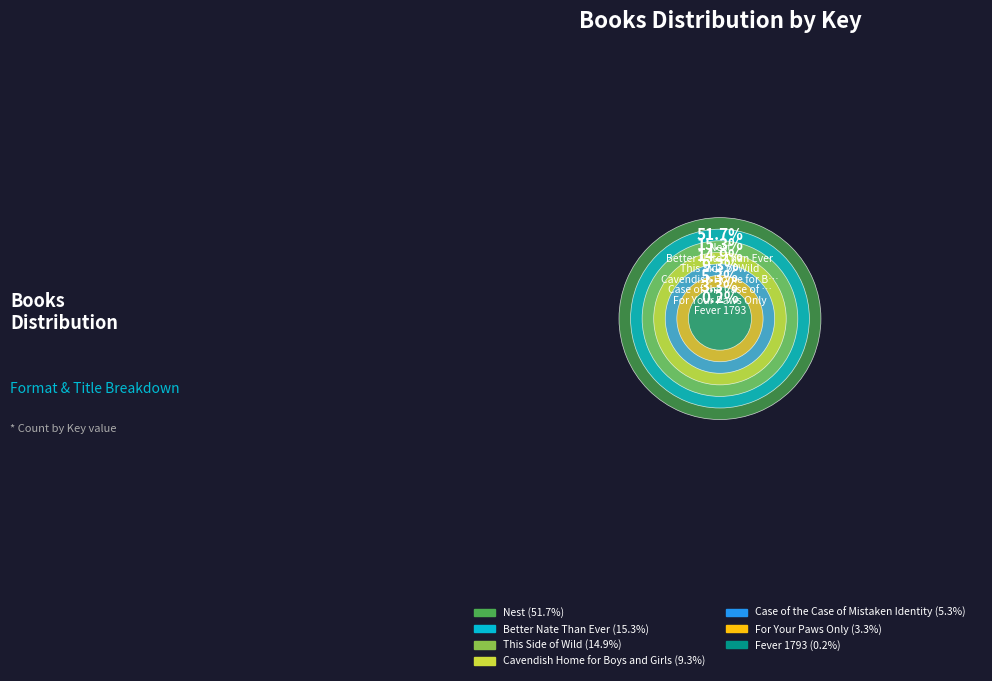

Is the sum of Case of the Case of Mistaken Identity and Fever 1793 greater than half?

No